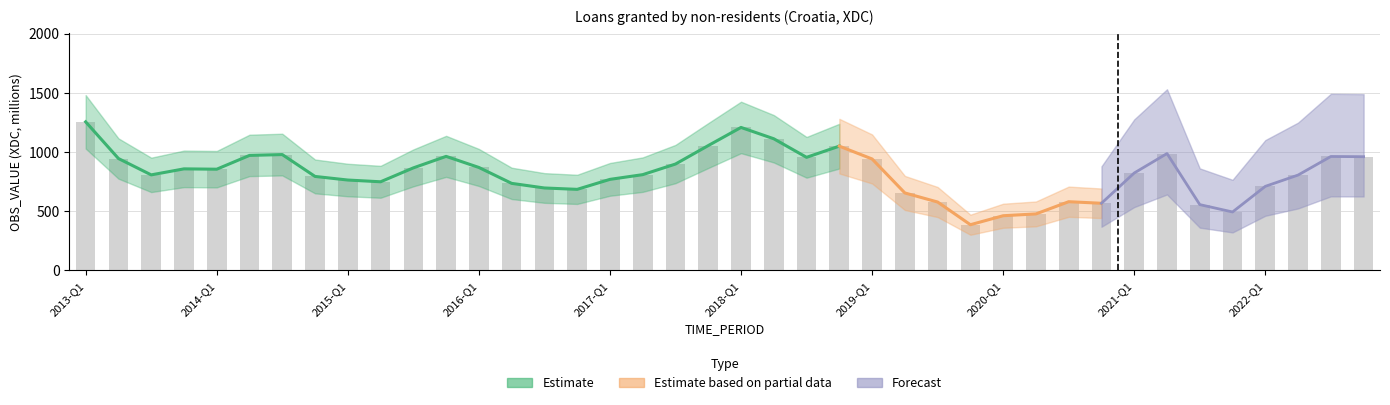

What is the label of the 28th bar from the right?

2016-Q1